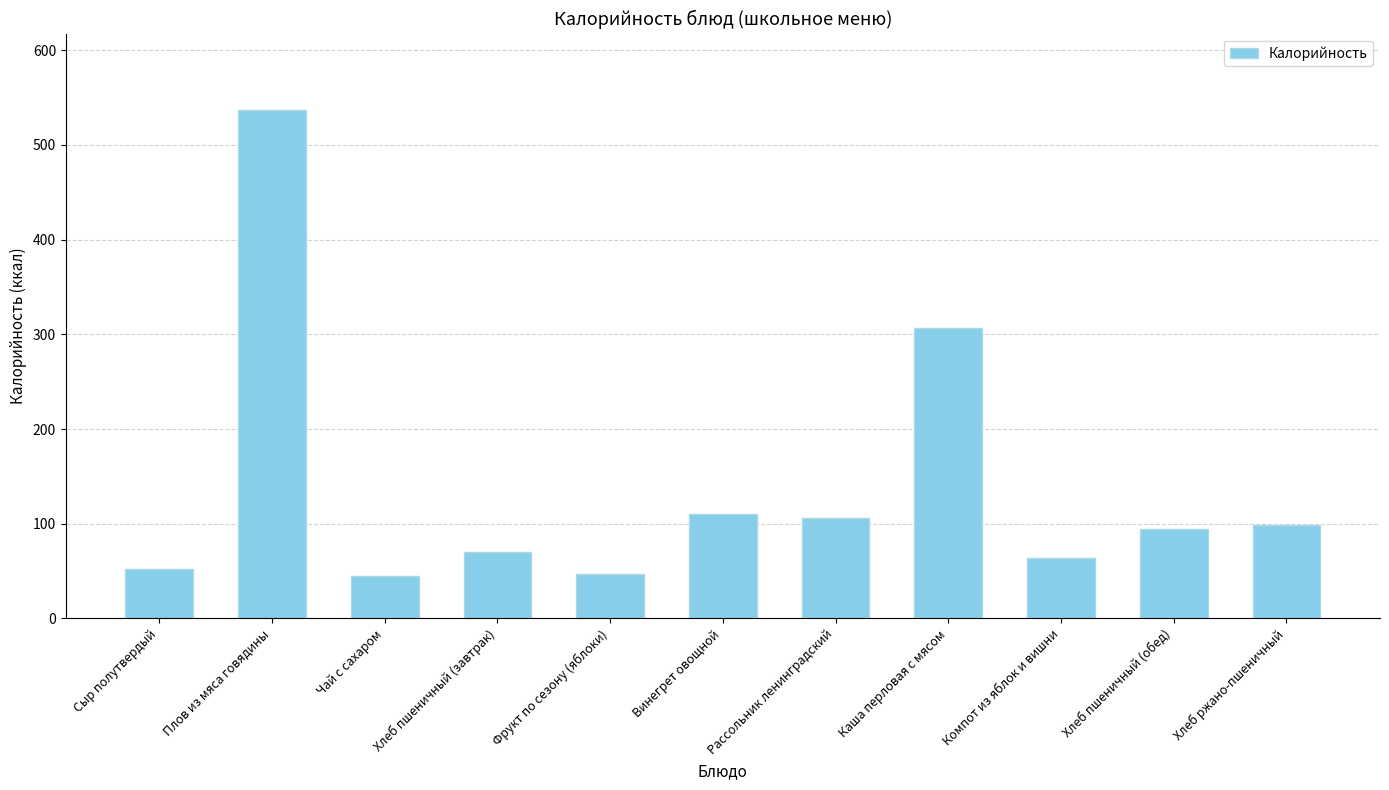

What is the difference between the values at Фрукт по сезону (яблоки) and Винегрет овощной?

63.0